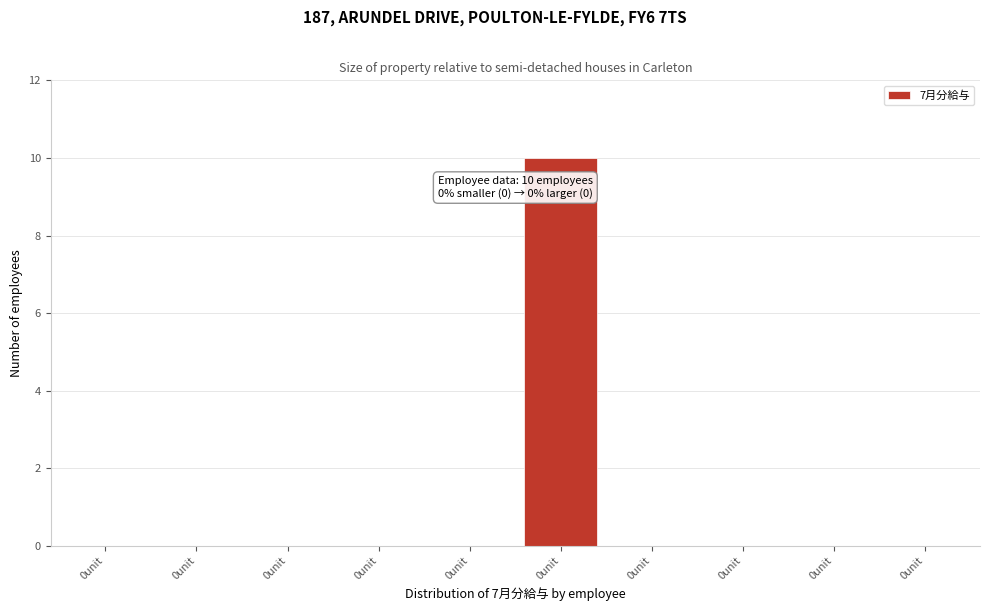

Are the bars horizontal?

No